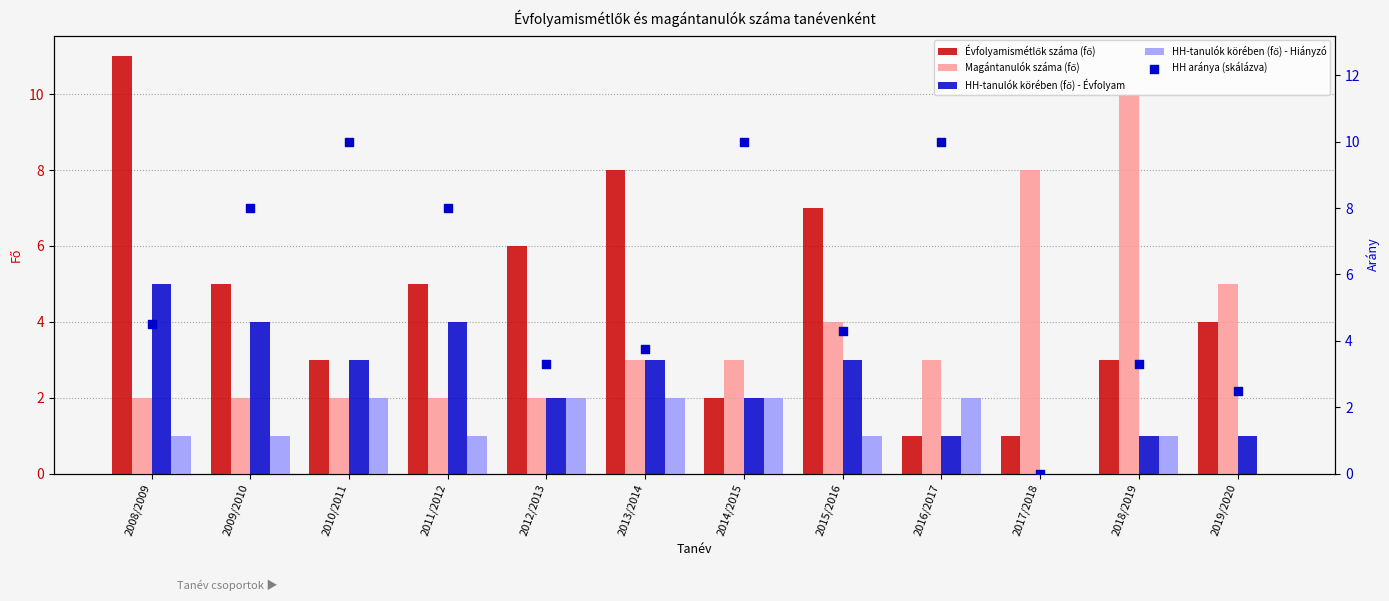

Which series reaches the maximum Y coordinate?

Évfolyamismétlők száma (fő)